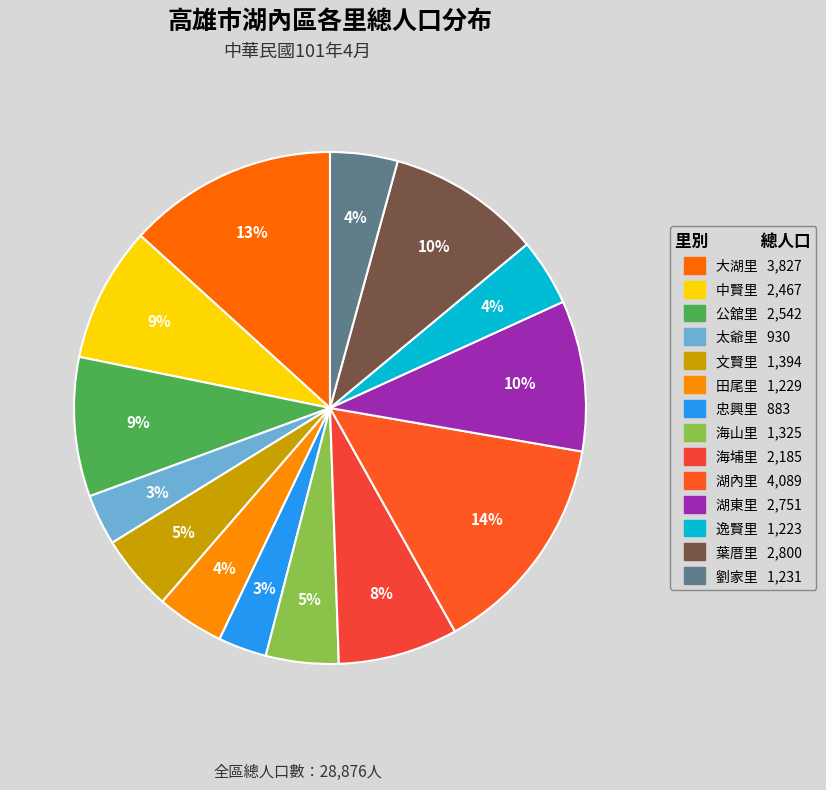

Is it true that 海山里 is 5% of the pie?

True